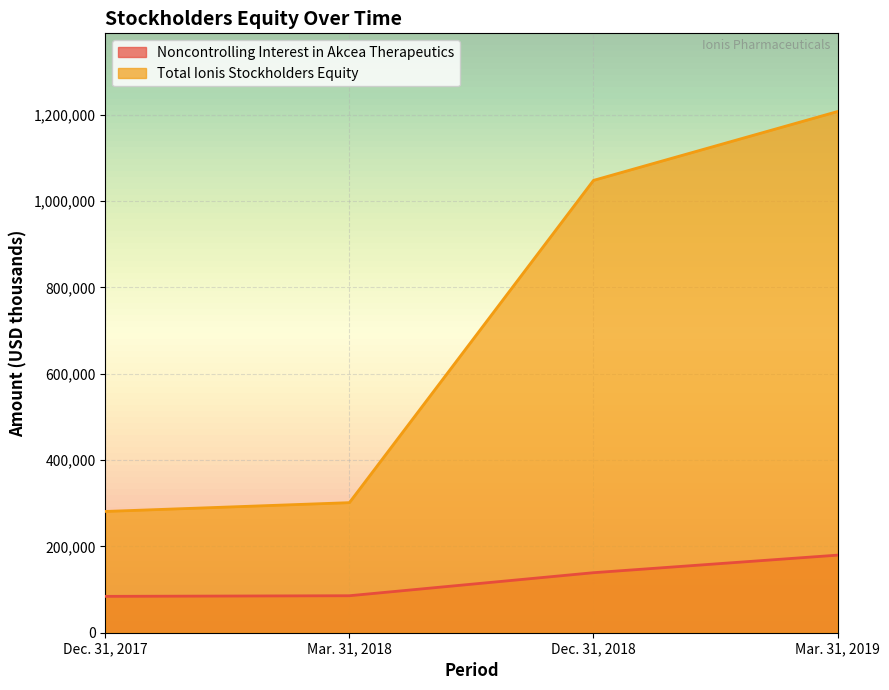

Which series has the largest total across all categories?

Total Ionis Stockholders Equity